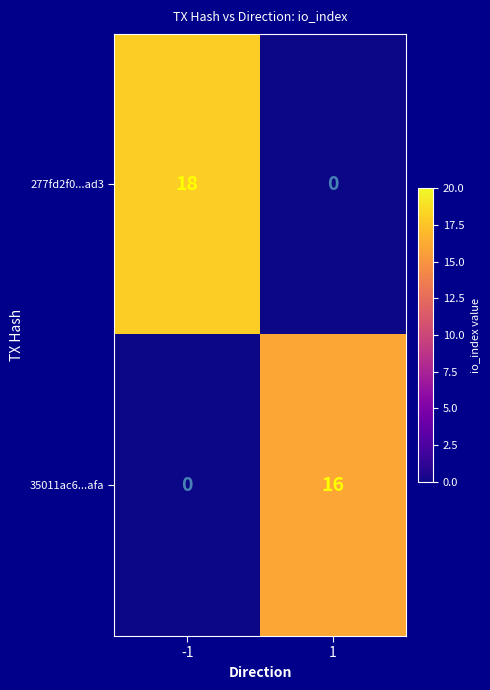

What is the difference between the highest and lowest values at -1?

18